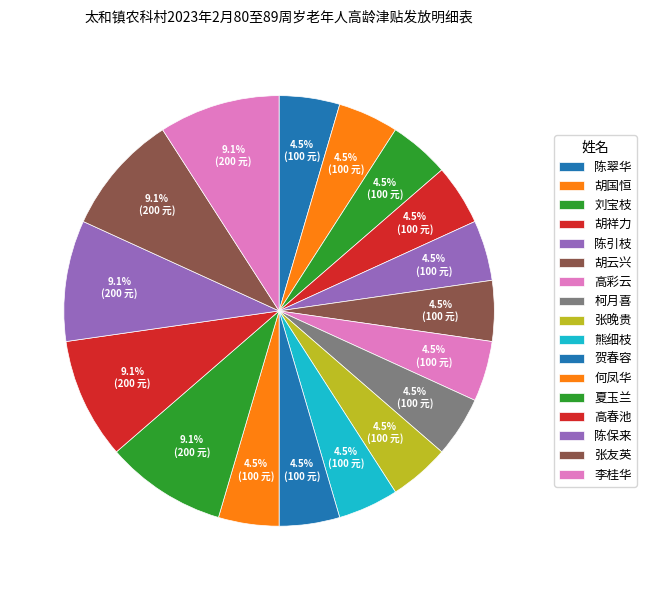

Is there a majority slice in this chart?

No